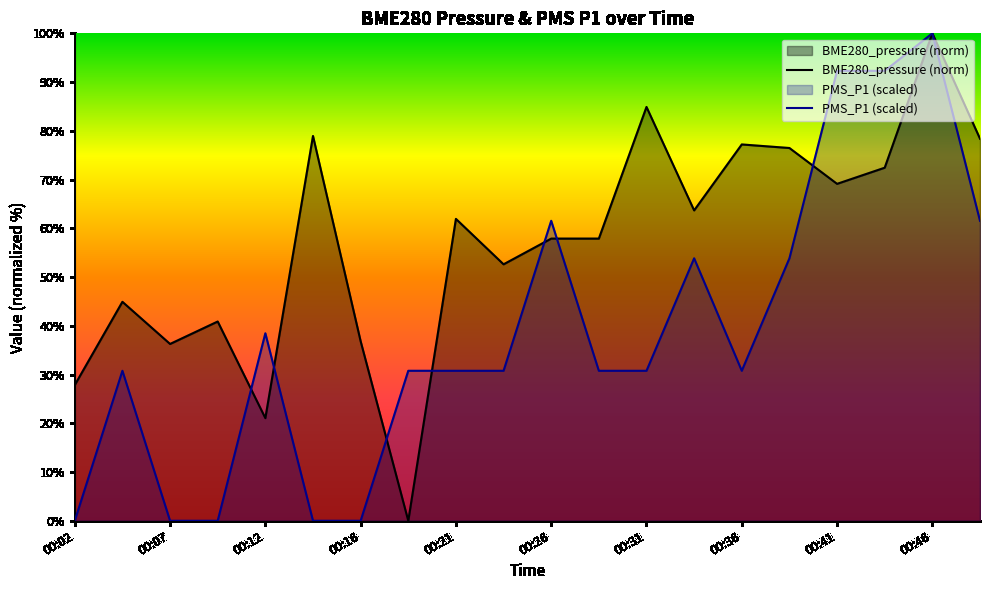

At which category does the chart reach its minimum across all series?

00:19